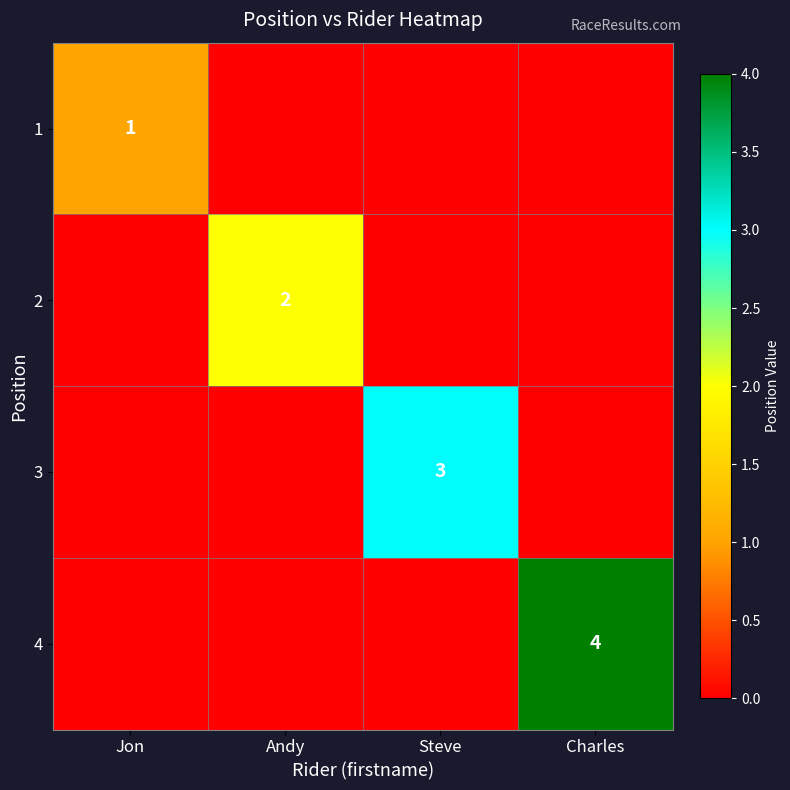

The value of 4 at Charles is 4. True or false?

True